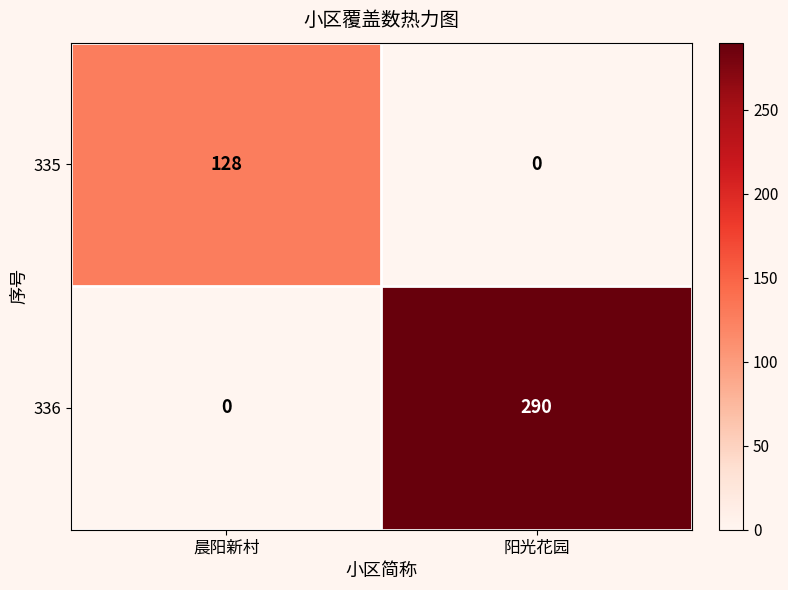

True or false: 336 has a value of 0 at 晨阳新村.

True